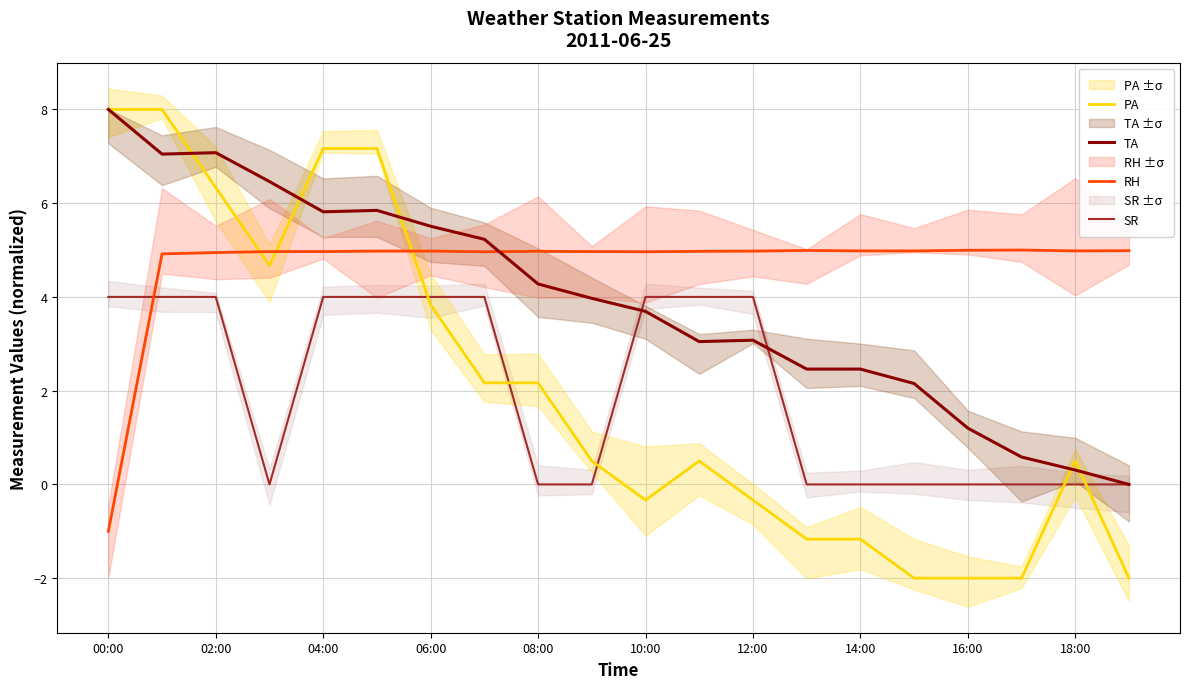

Reading left to right, extract all data points from this chart.

PA: 8.0	8.0	6.3	4.7	7.2	7.2	3.8	2.2	2.2	0.5	-0.3	0.5	-0.3	-1.2	-1.2	-2.0	-2.0	-2.0	0.5	-2.0
TA: 8.0	7.0	7.1	6.5	5.8	5.8	5.5	5.2	4.3	4.0	3.7	3.0	3.1	2.5	2.5	2.2	1.2	0.6	0.3	0.0
RH: -1.0	4.9	4.9	5.0	5.0	5.0	5.0	5.0	5.0	5.0	5.0	5.0	5.0	5.0	5.0	5.0	5.0	5.0	5.0	5.0
SR: 4.0	4.0	4.0	0.0	4.0	4.0	4.0	4.0	0.0	0.0	4.0	4.0	4.0	0.0	0.0	0.0	0.0	0.0	0.0	0.0